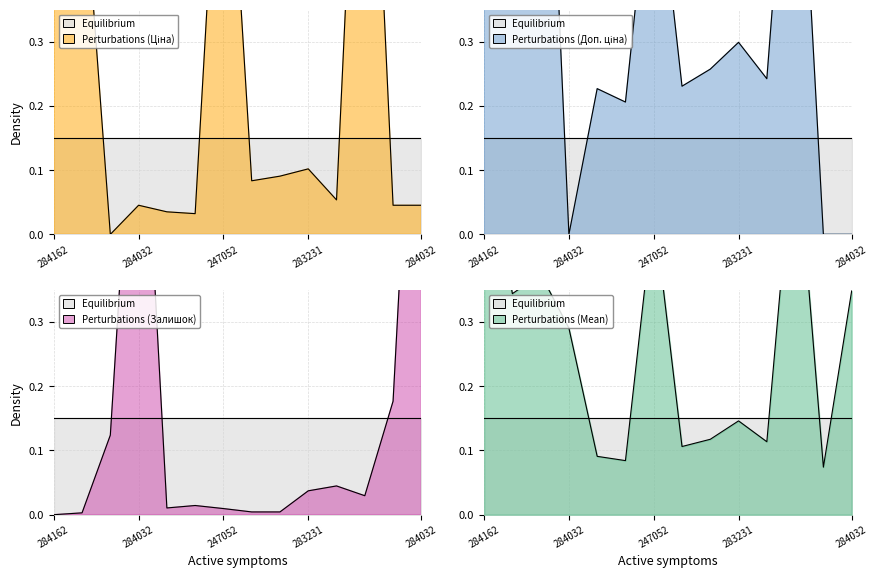

How many categories are shown in the chart?

14